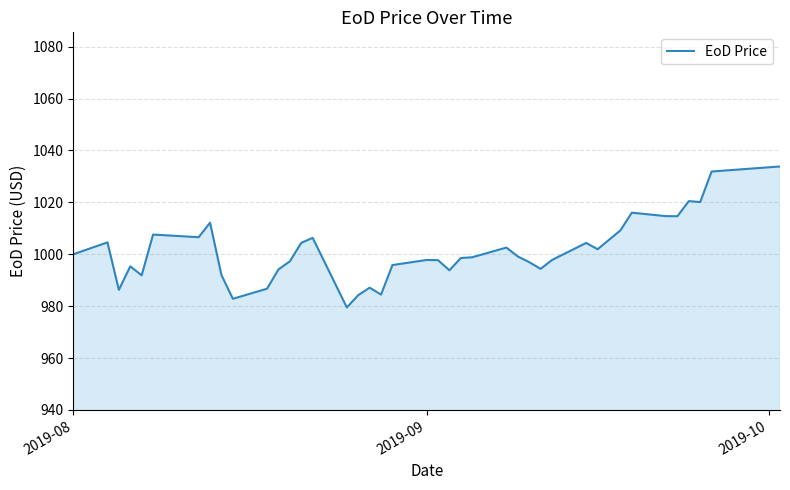

What is the difference between the maximum and minimum values?

54.3